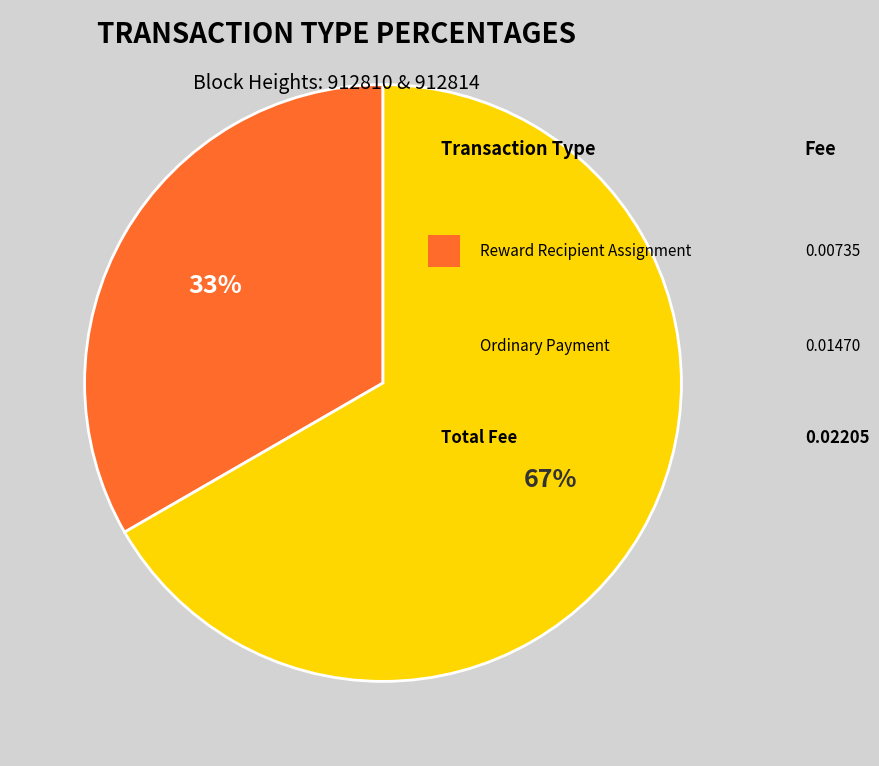

How many slices are in this pie chart?

2